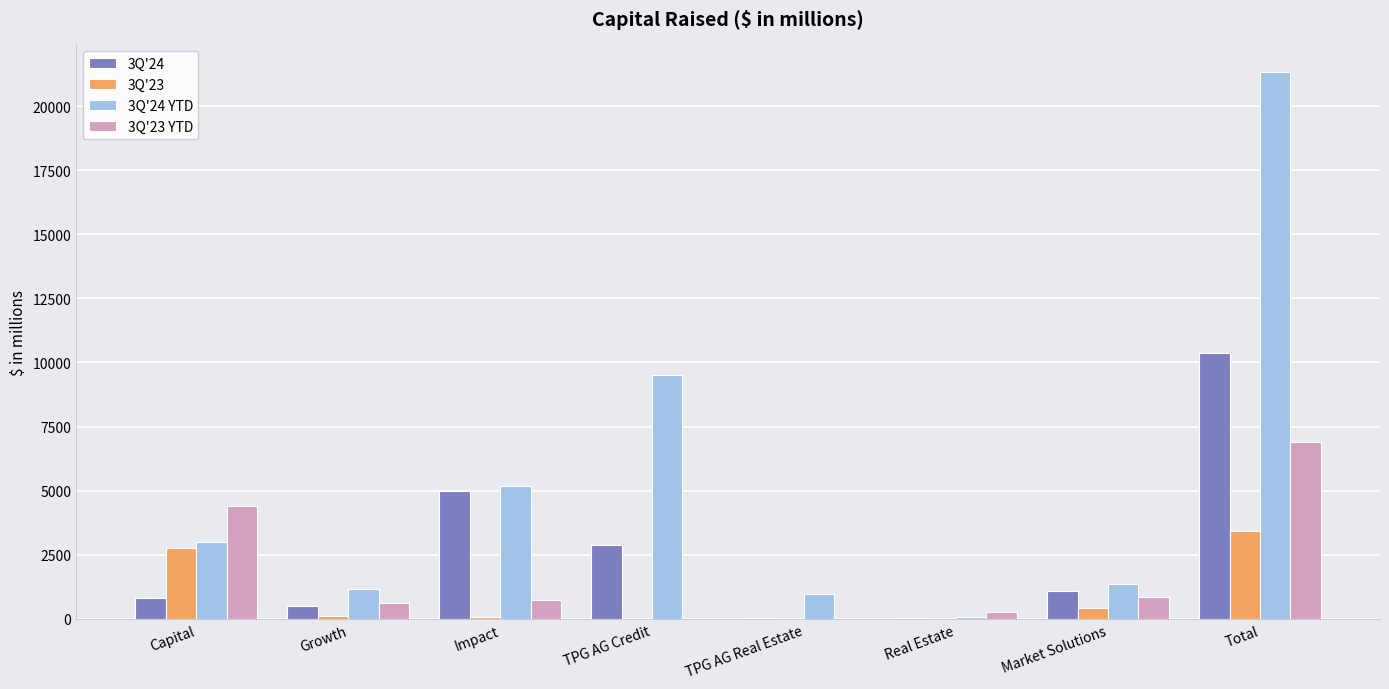

What is the total value across all series at Capital?

11046